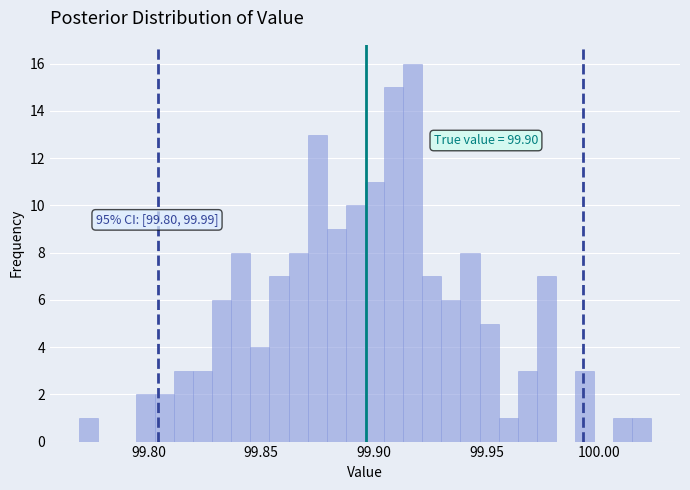

Around what value on the x-axis is the tallest bar? Give the approximate position of its centre, as read against the axis.

99.915